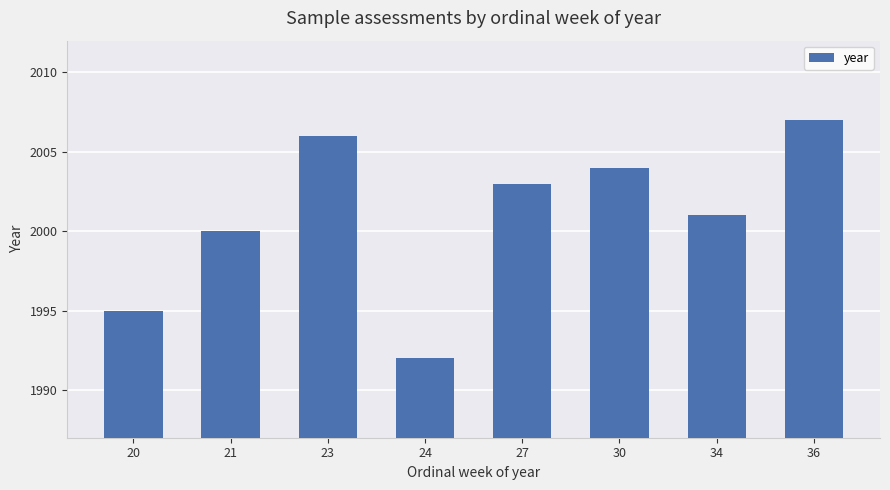

What is the change in value from 21 to 36?

+7